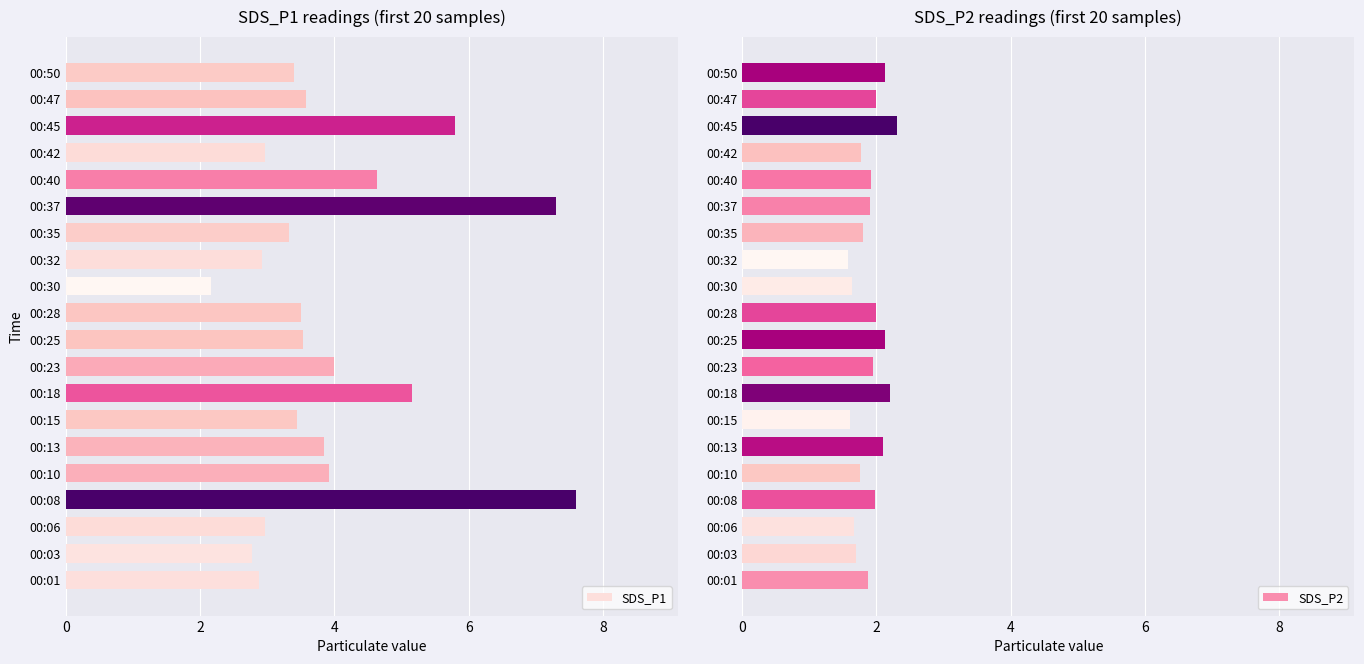

Is it true that SDS_P2 equals 2.0 at 00:08?

True